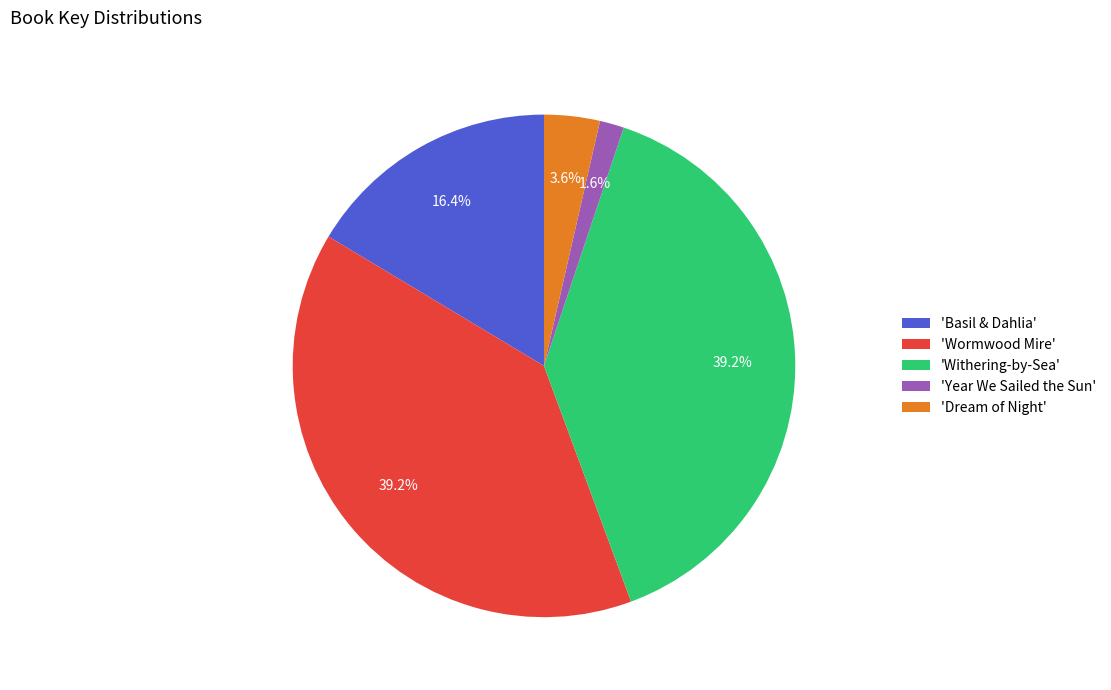

How much of the chart is everything except 'Withering-by-Sea'?

60.8%